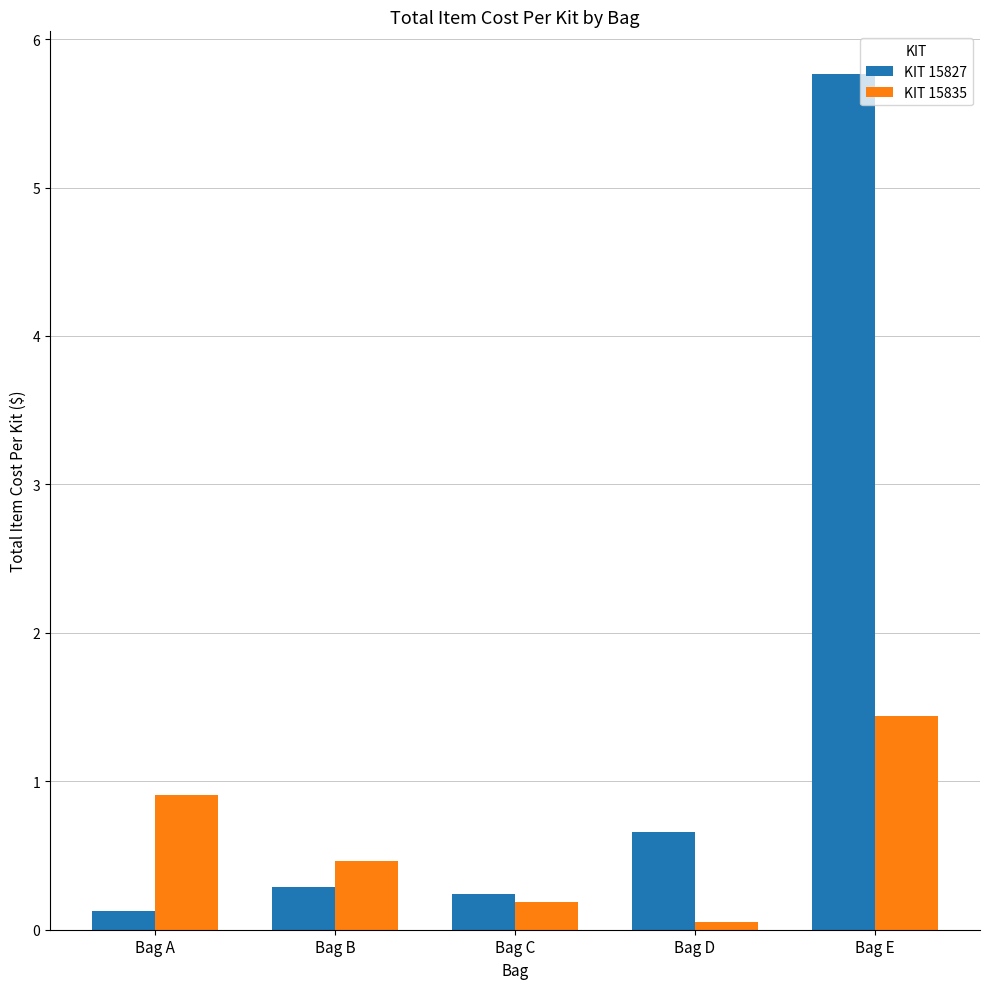

Rank the series at Bag E from lowest to highest value.

KIT 15835, KIT 15827